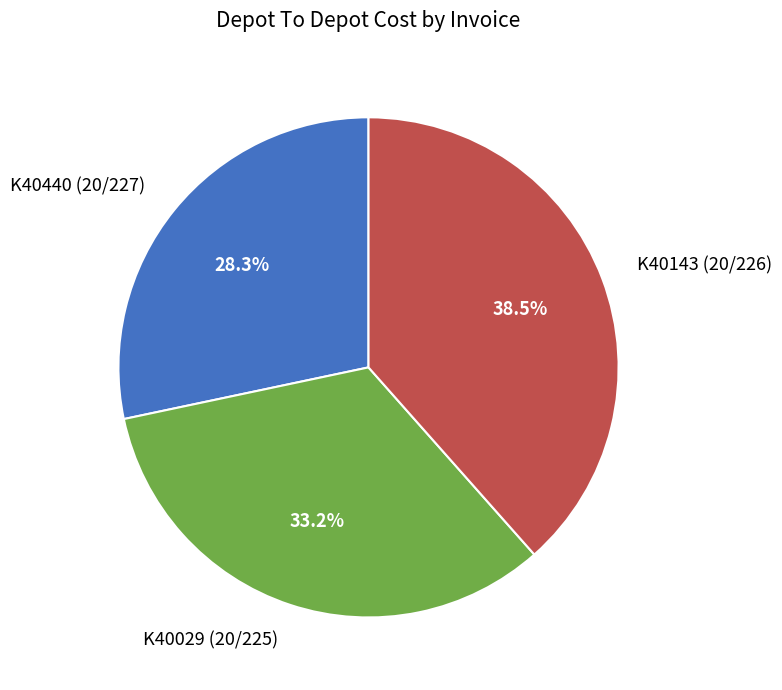

Approximately how many times larger is the value at K40440 (20/227) compared to K40143 (20/226)?

0.7